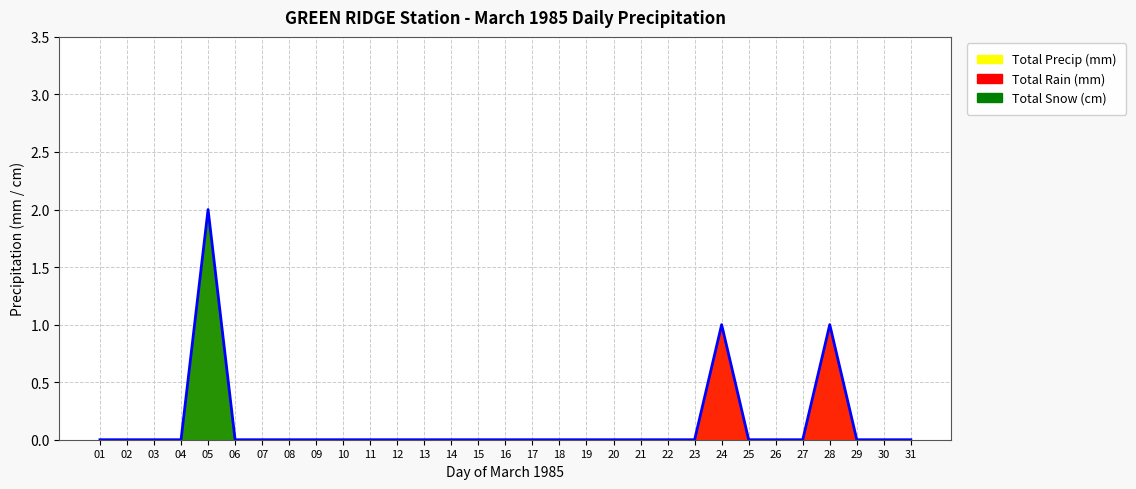

What are all the series names shown in the legend?

Total Precip (mm), Total Rain (mm), Total Snow (cm)